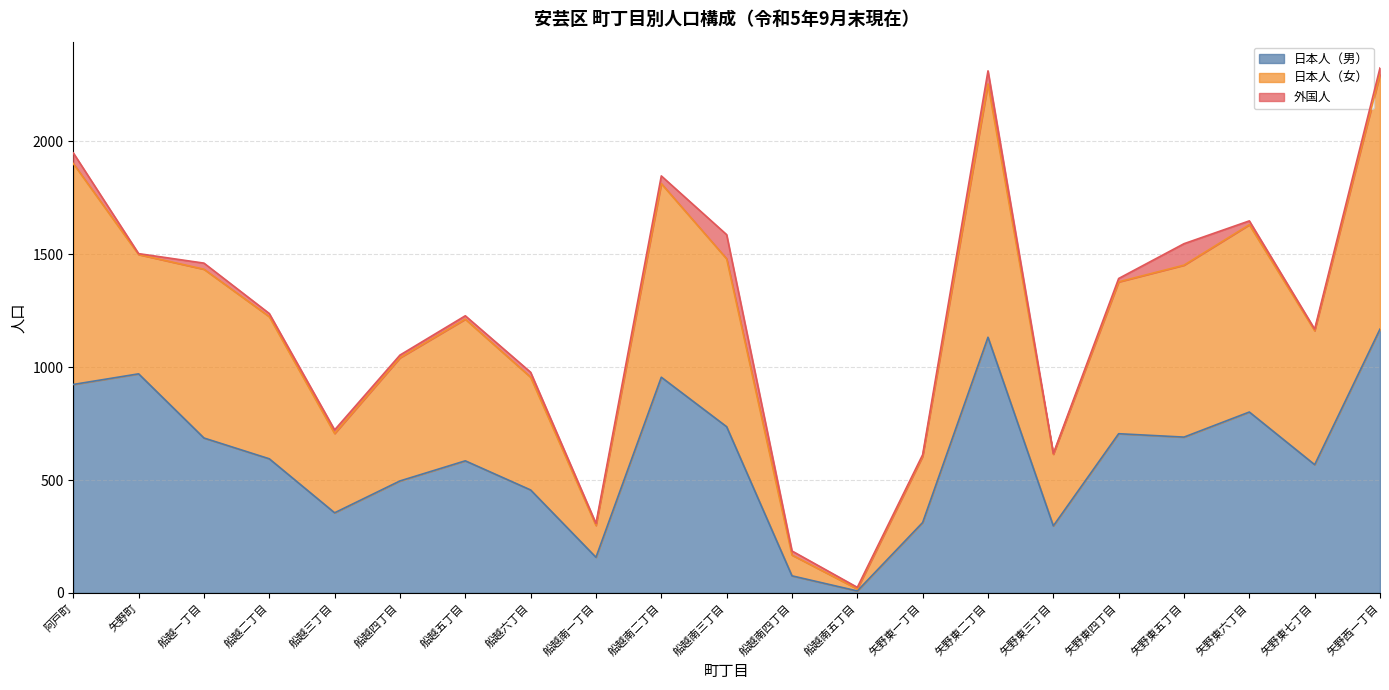

What value does the 日本人（男） series have at 船越南四丁目?

76